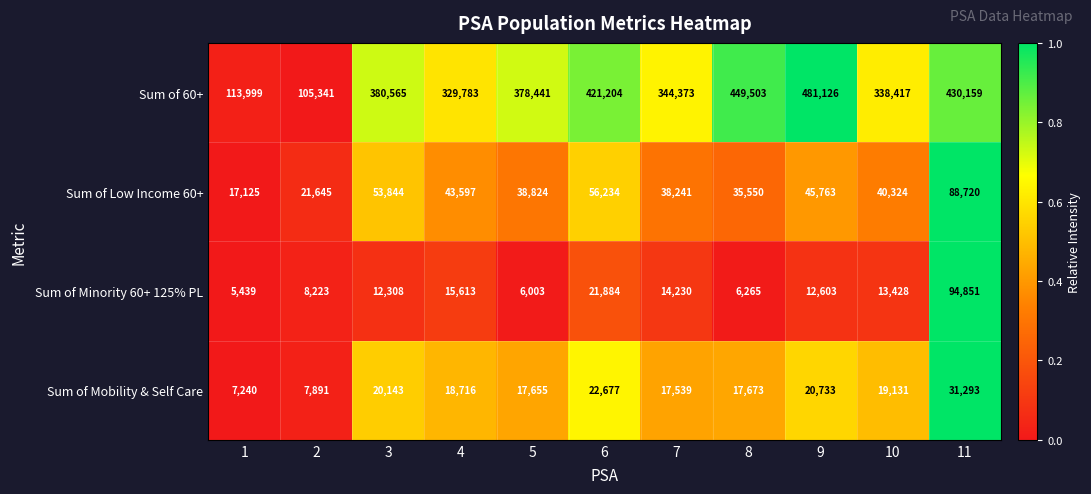

True or false: Sum of Mobility & Self Care has a value of 26982 at 10.

False